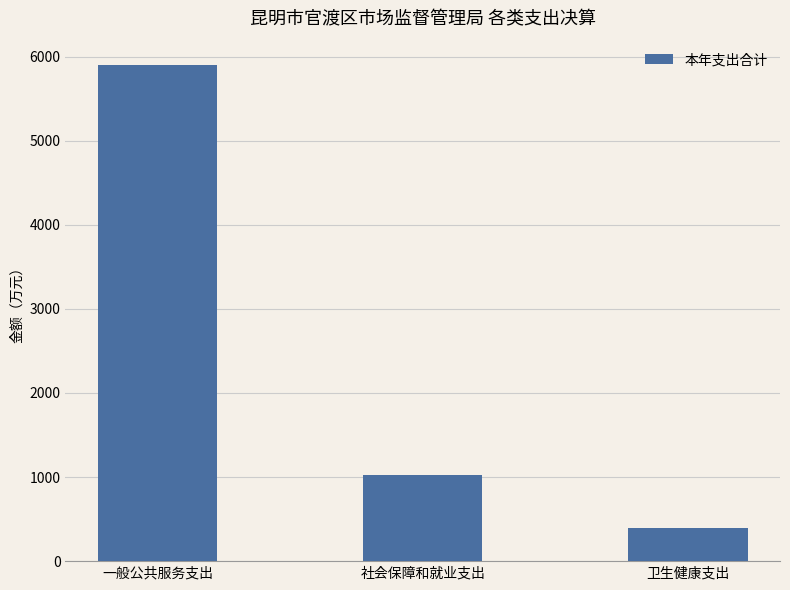

Reading left to right, transcribe all the data shown in this chart.

5895.8	1022.1	398.9